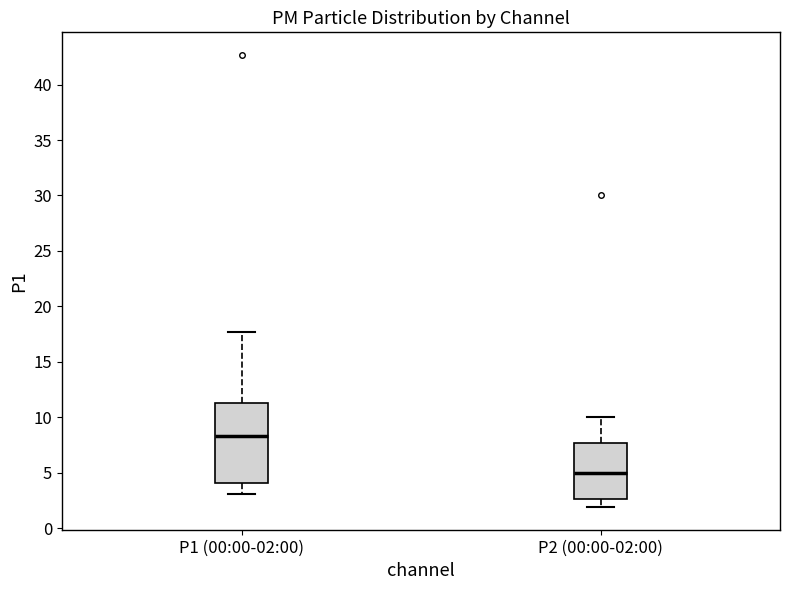

Where does the lower whisker of the box for P2 (00:00-02:00) end on the y-axis? The values are not printed on the chart, so give them approximately, as read against the axis.

2.0